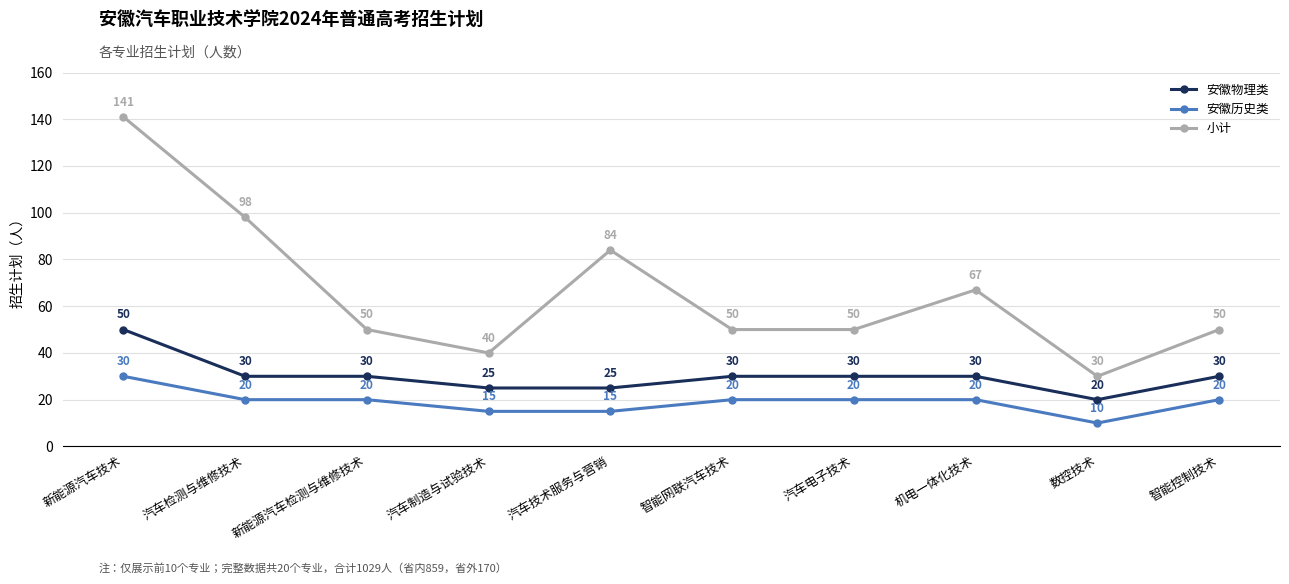

Between 智能网联汽车技术 and 数控技术, which series saw the biggest shift?

小计